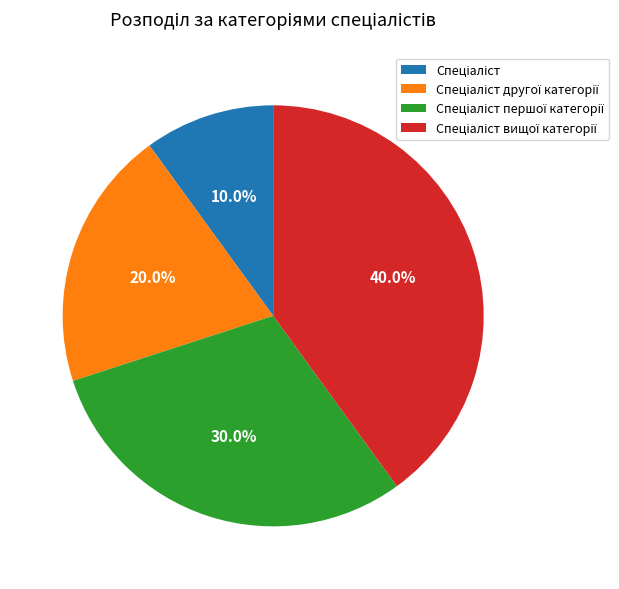

Is there any slice that represents more than half of the pie?

No